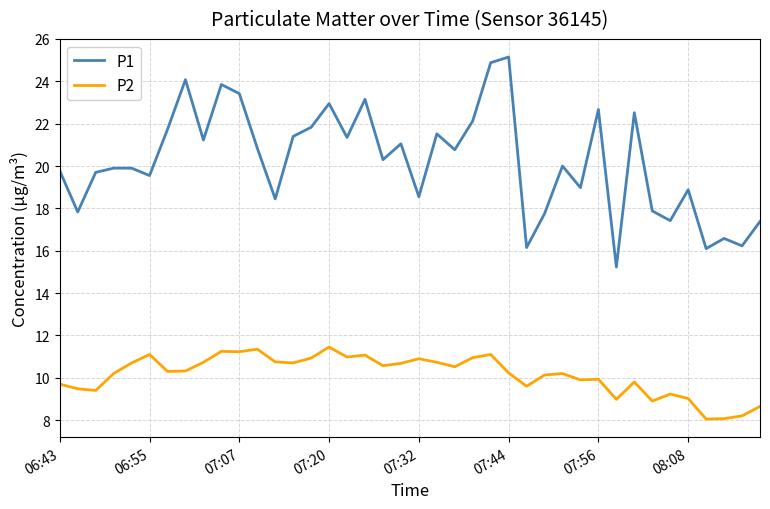

Which series has the widest spread of values?

P1